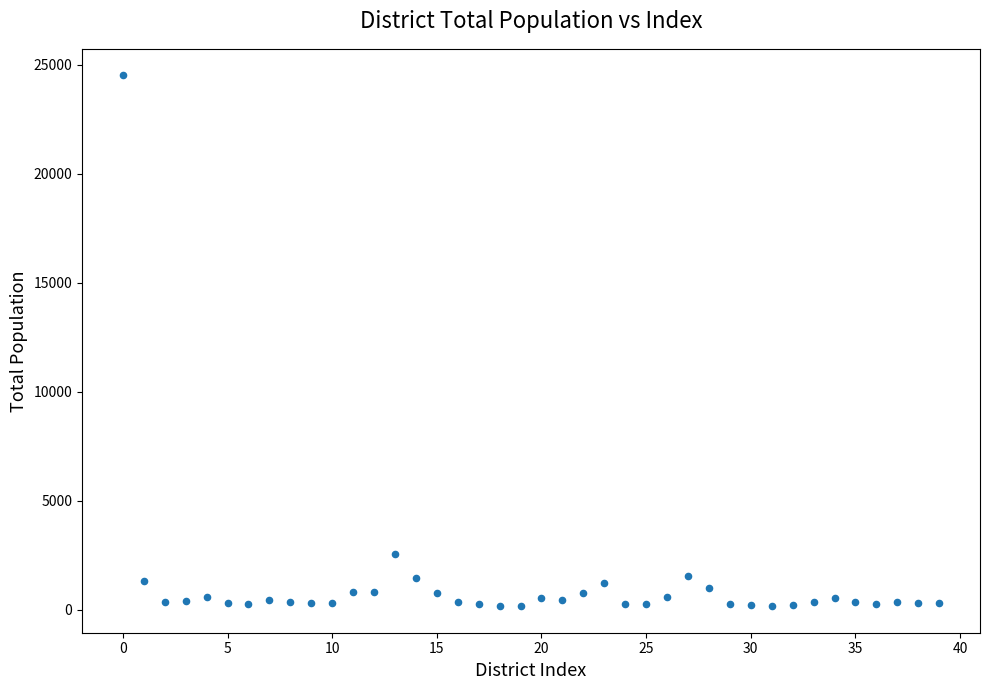

What Y value in the scatter plot is closest to 12338?

2560